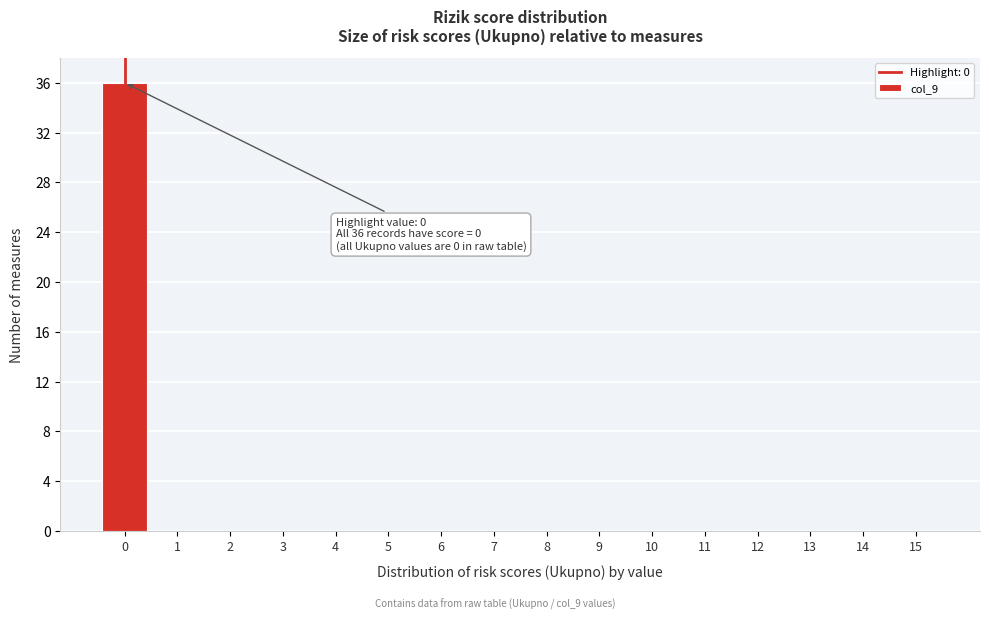

Reading left to right, list all the values displayed in this chart.

0=36	1=0	2=0	3=0	4=0	5=0	6=0	7=0	8=0	9=0	10=0	11=0	12=0	13=0	14=0	15=0